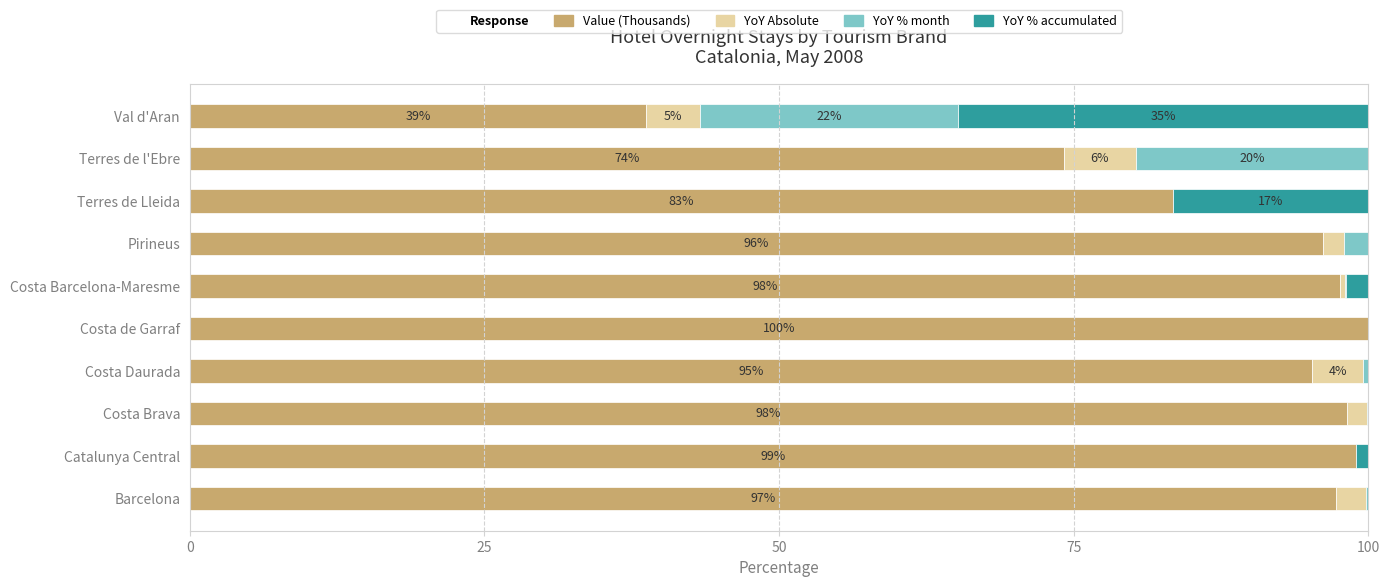

The Value (Thousands) series shows 74.2 at Terres de l'Ebre. True or false?

True